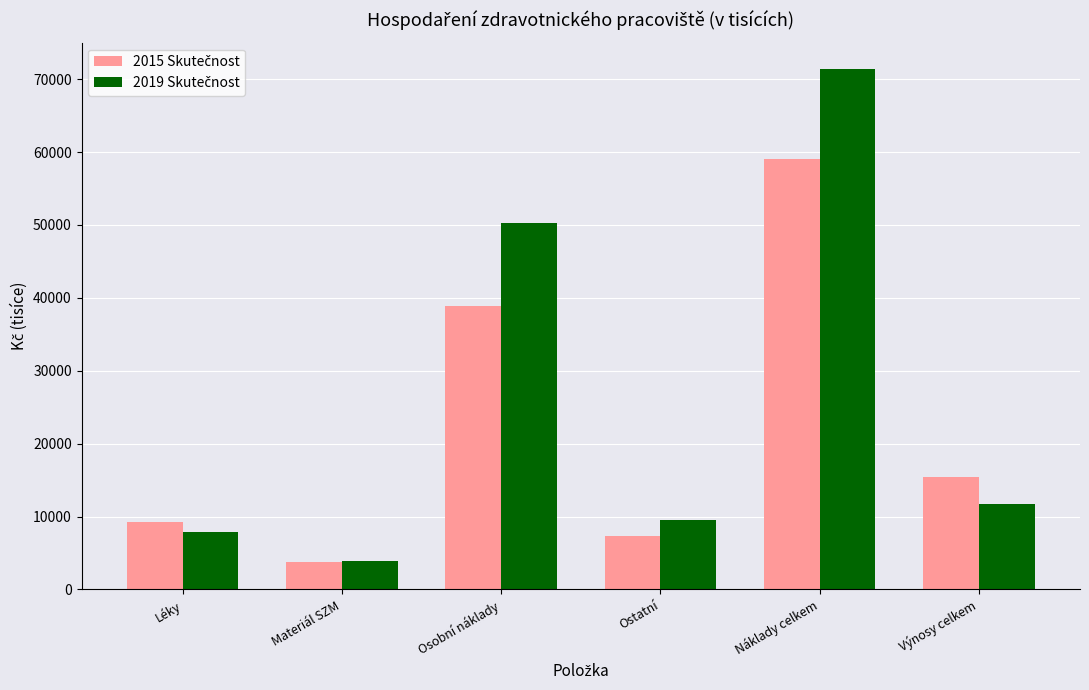

Count the number of categories in the chart.

6